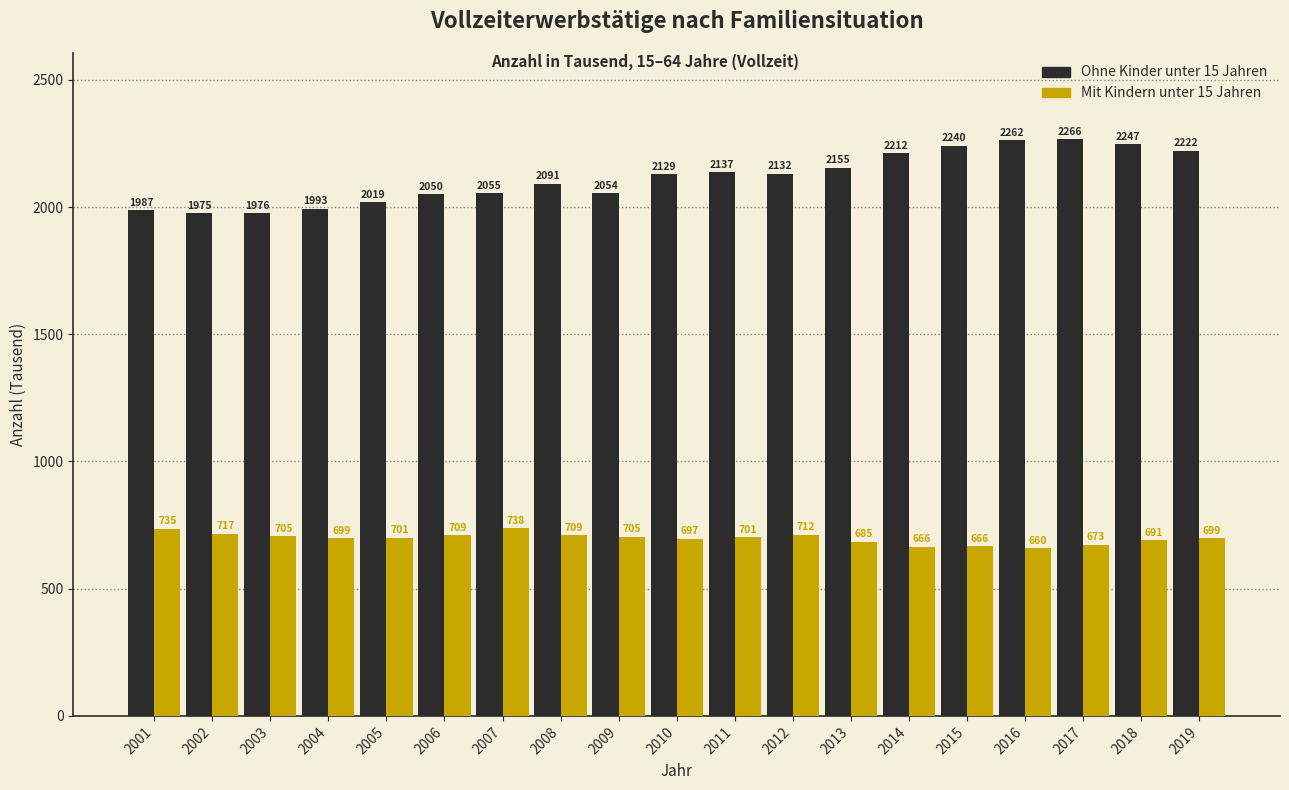

True or false: Ohne Kinder unter 15 Jahren has a value of 2054.8 at 2007.

True